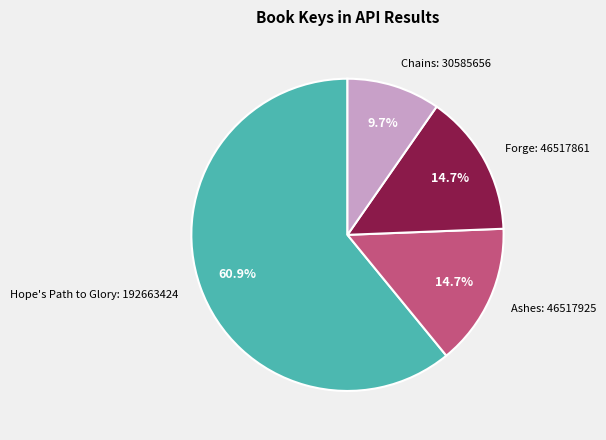

Is there a majority slice in this chart?

Yes